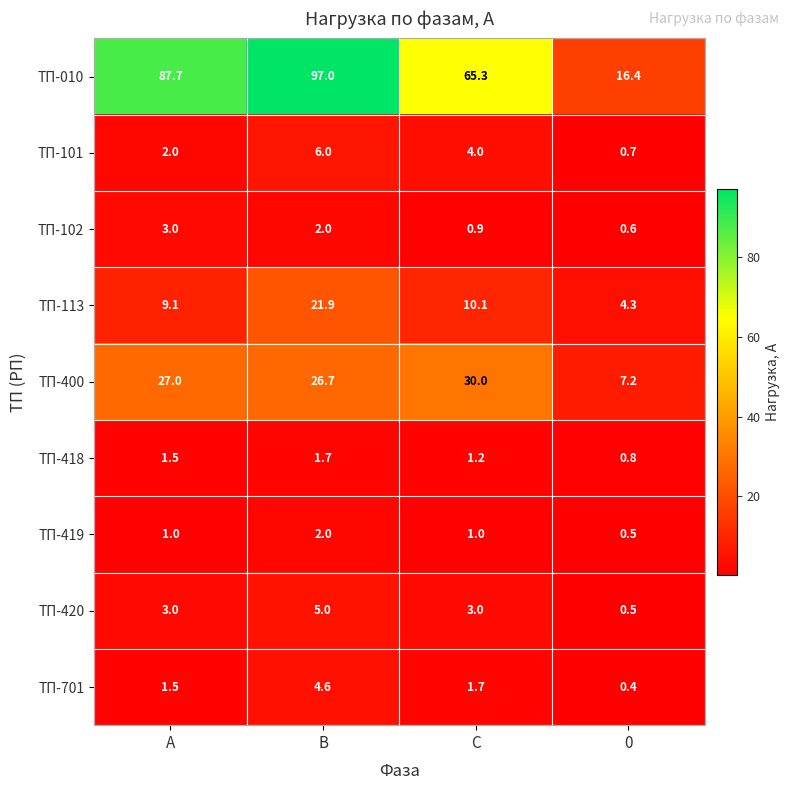

What is the spread (max minus min) of values at С?

64.4